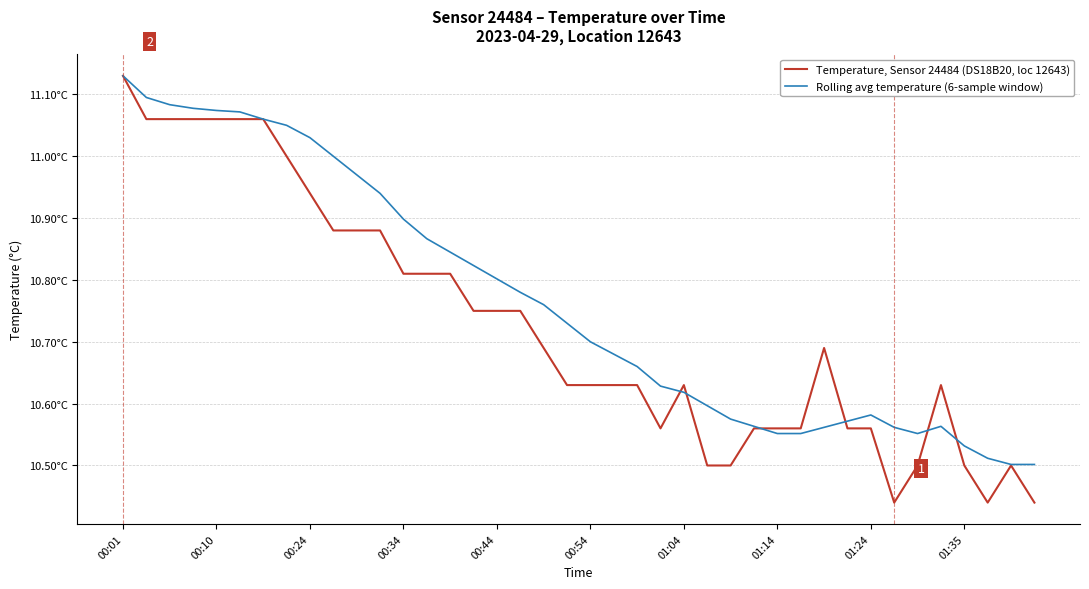

After their last crossing, which series has the higher values: Temperature, Sensor 24484 (DS18B20, loc 12643) or Rolling avg temperature (6-sample window)?

Rolling avg temperature (6-sample window)